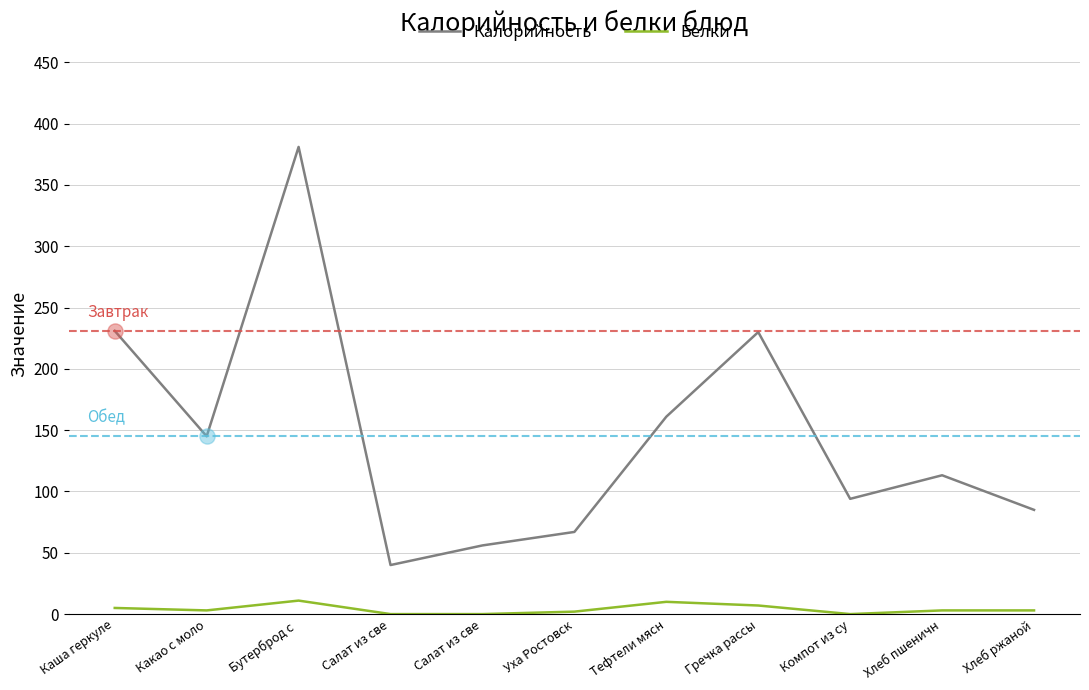

Which series has the largest total across all categories?

Калорийность